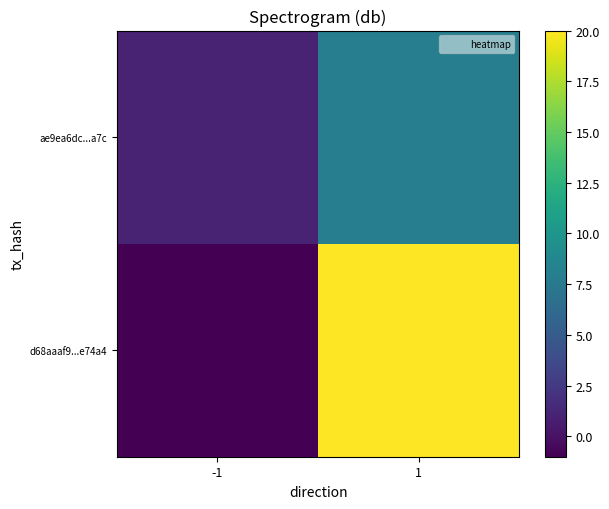

Reading right to left, what are all the values shown in this chart?

d68aaaf9...e74a4: 1=20	-1=-1
ae9ea6dc...a7c: 1=8	-1=1